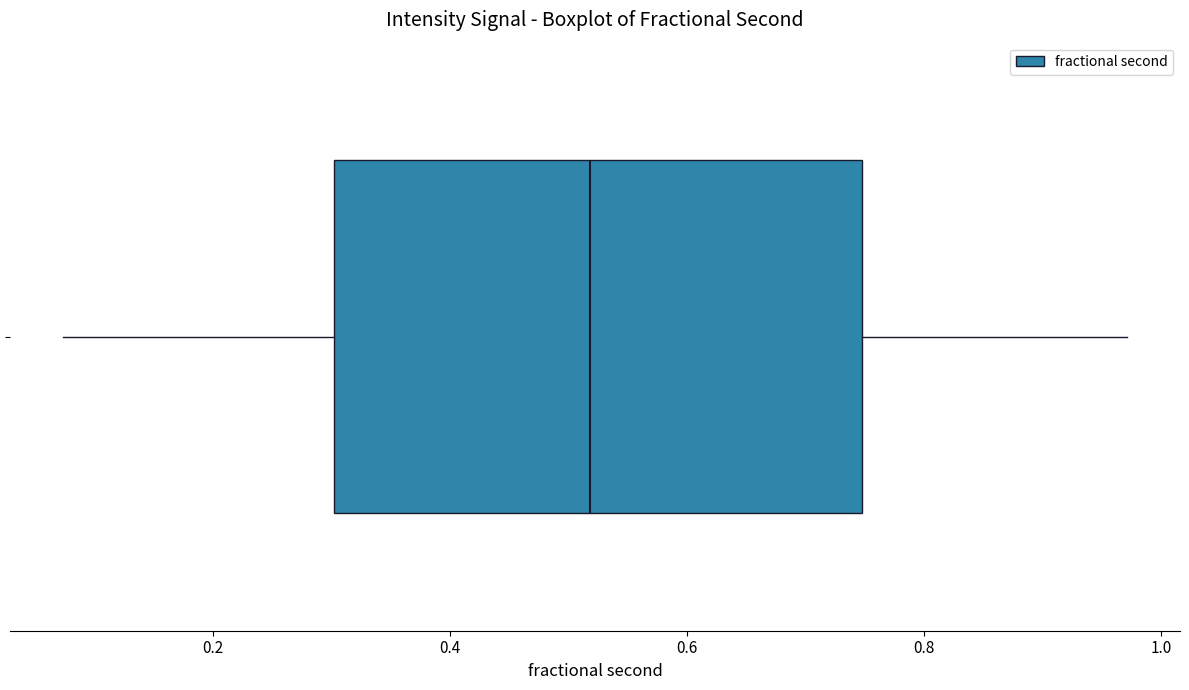

Transcribe this box plot: give where the median line is, the range the box spans, and where the two whiskers end, as read against the x-axis. The values are not printed on the chart, so give them approximately, as read against the axis.

median 0.52, box 0.30 to 0.74, whiskers 0.08 to 0.98